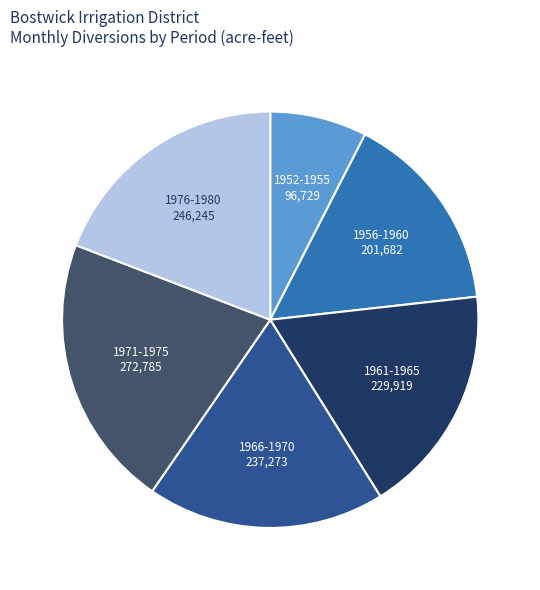

Do 1952-1955 and 1956-1960 together represent more than half of the pie?

No